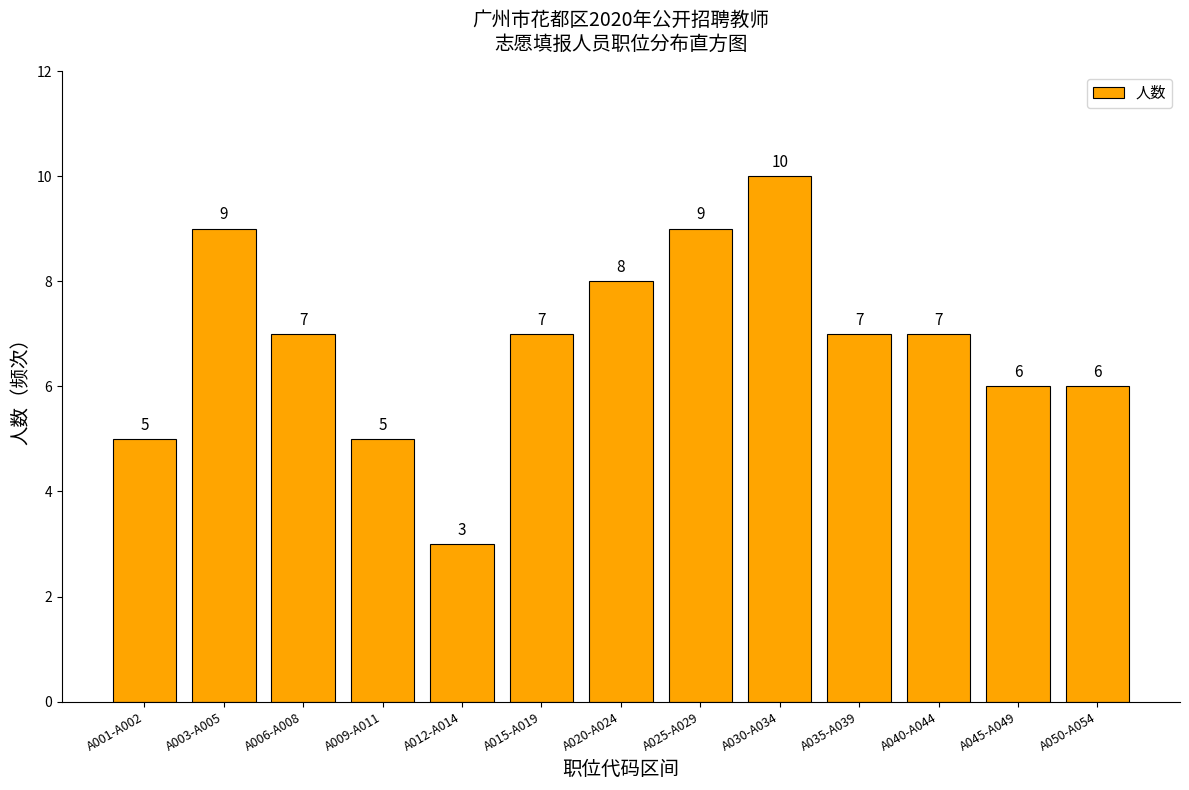

Reading left to right, transcribe all the data shown in this chart.

5	9	7	5	3	7	8	9	10	7	7	6	6